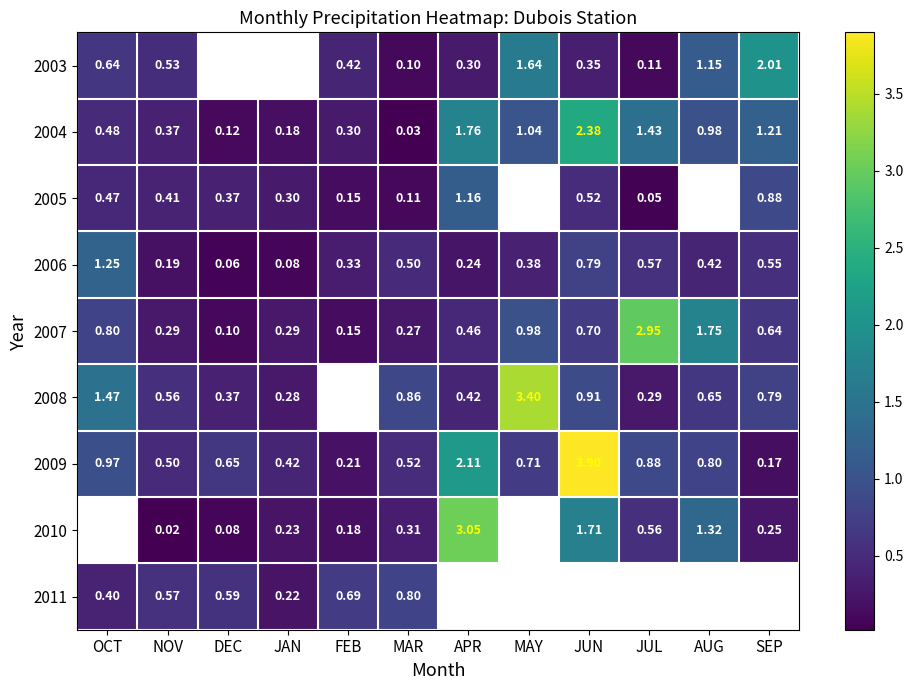

What is the lowest value of the 2007 series?

0.1